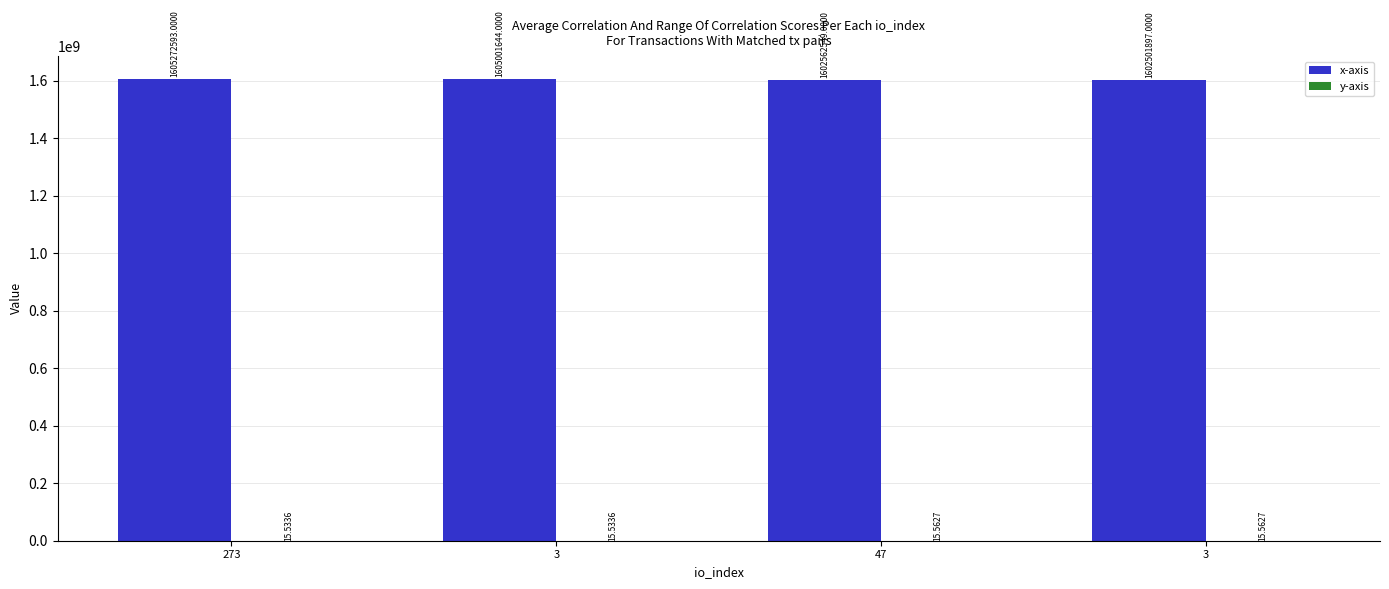

Count the number of categories in the chart.

4